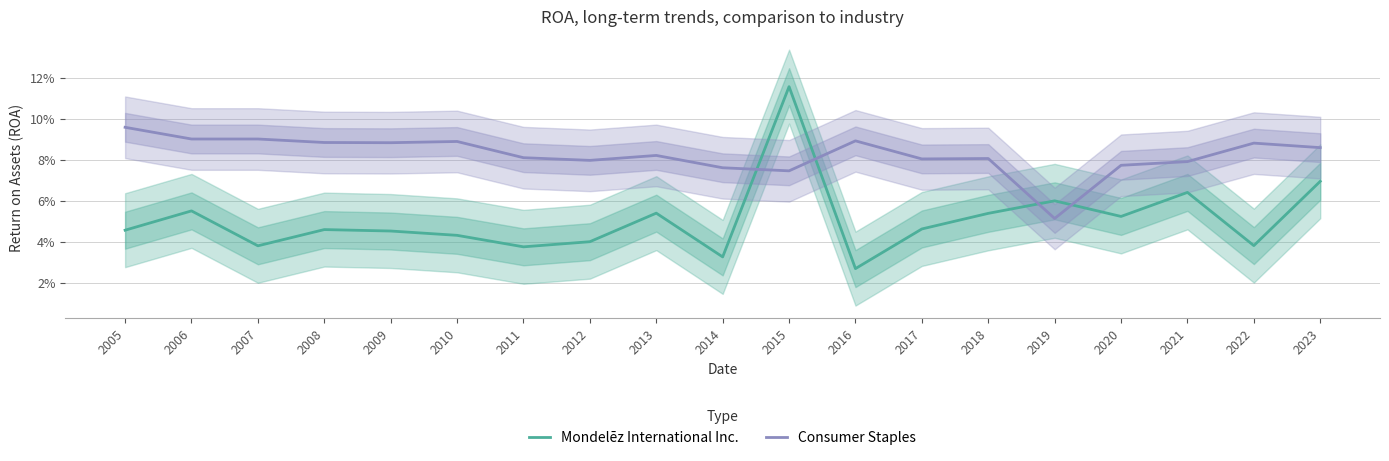

What is the greatest value displayed?

0.1